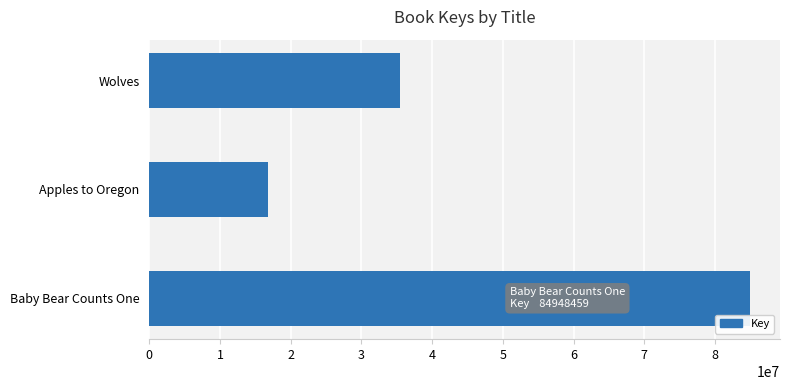

Rank the categories by value from highest to lowest.

Baby Bear Counts One, Wolves, Apples to Oregon